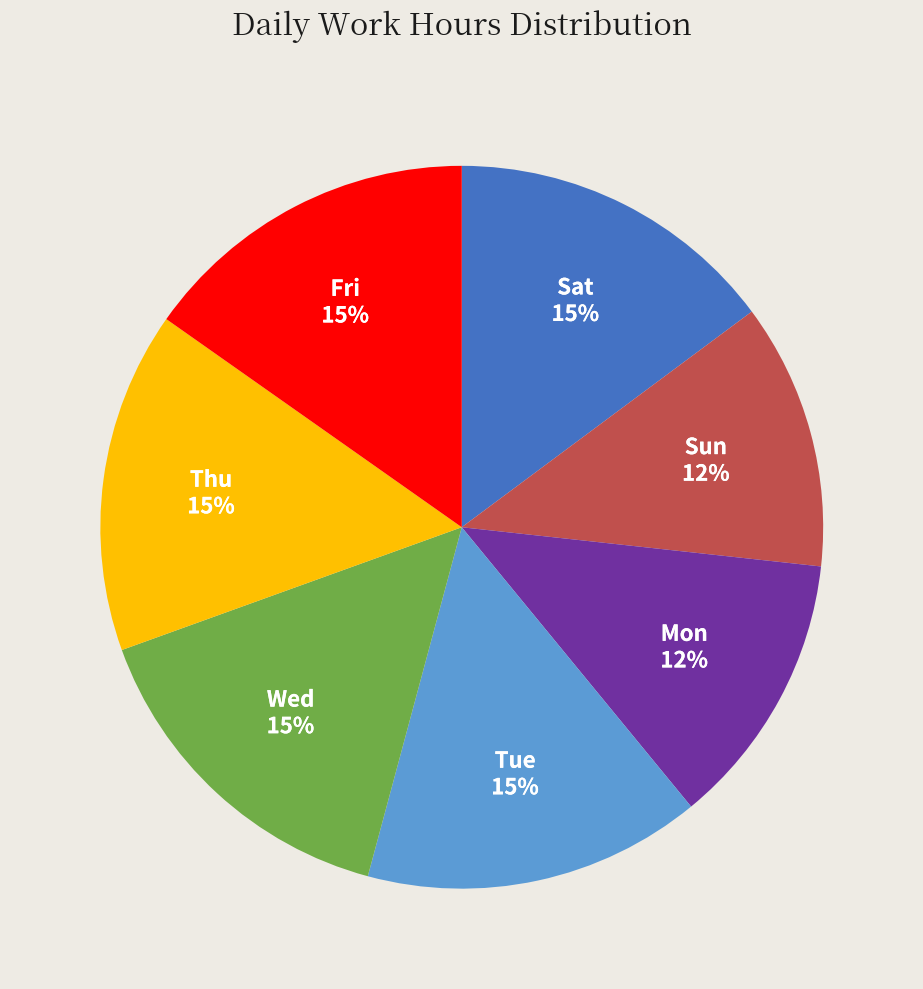

Between Fri and Mon, which is larger?

Fri